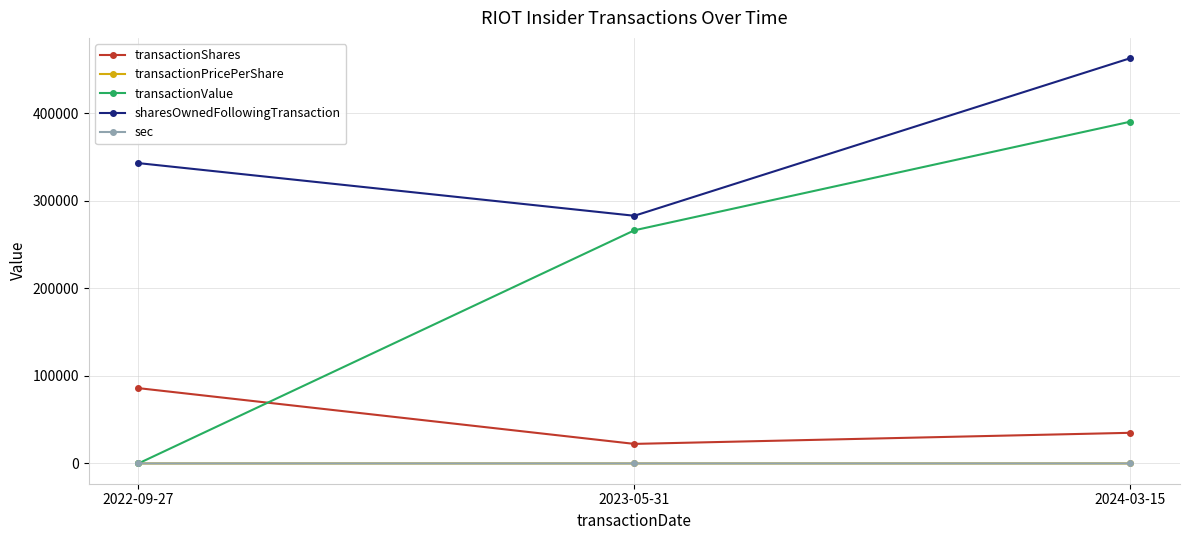

What is the total value across all series at 2023-05-31?

571376.9